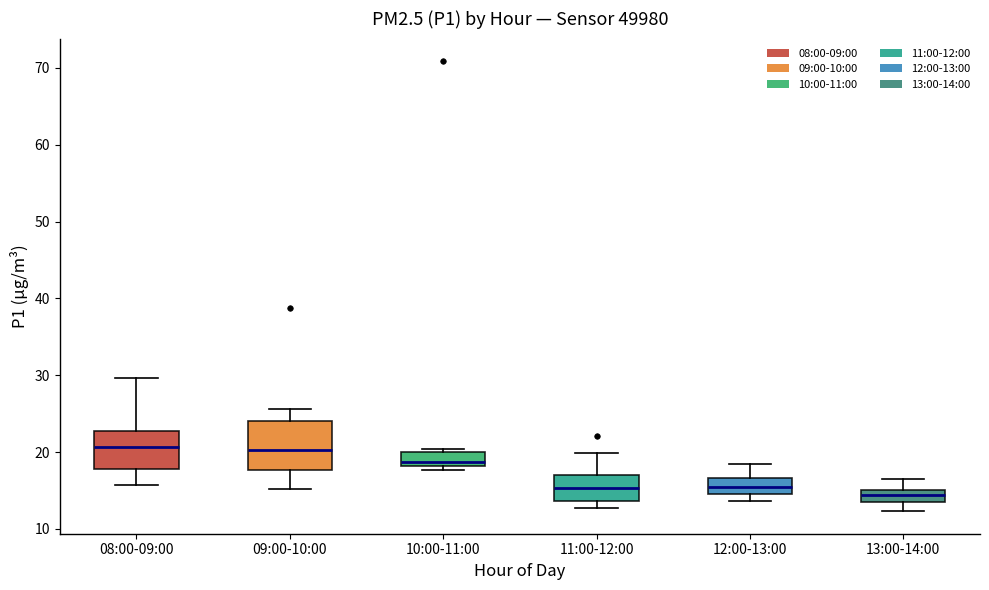

Reading left to right, transcribe this box plot: for each box, give where its median line is, the range the box spans, and where its two whiskers end, as read against the y-axis. The values are not printed on the chart, so give them approximately, as read against the axis.

08:00-09:00: median 21, box 18 to 23, whiskers 16 to 30
09:00-10:00: median 20, box 18 to 24, whiskers 15 to 26
10:00-11:00: median 19, box 18 to 20, whiskers 18 (just below the box's lower edge) to 20 (just above the box's upper edge)
11:00-12:00: median 15, box 14 to 17, whiskers 13 to 20
12:00-13:00: median 15 (inside the box), box 15 to 17, whiskers 14 to 18
13:00-14:00: median 14 (inside the box), box 14 to 15, whiskers 12 to 17